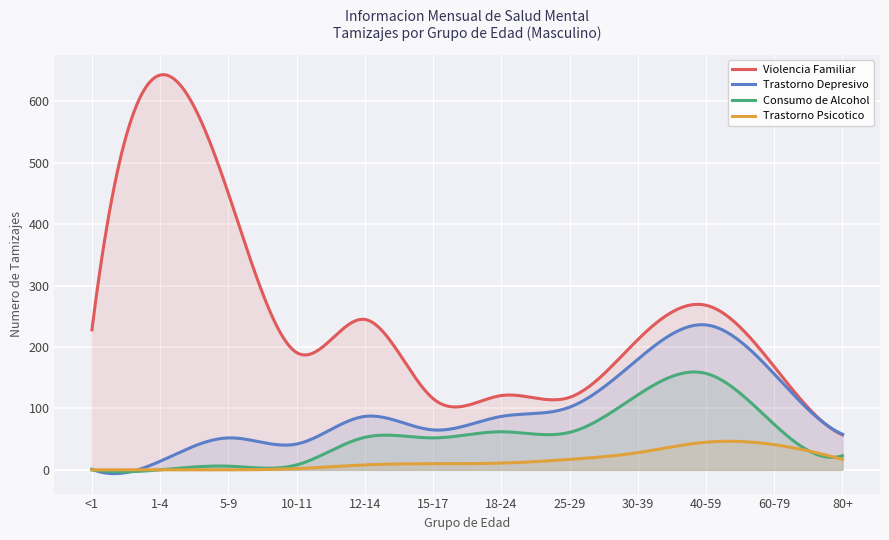

Rank the series at 30-39 from highest to lowest value.

Violencia Familiar, Trastorno Depresivo, Consumo de Alcohol, Trastorno Psicotico